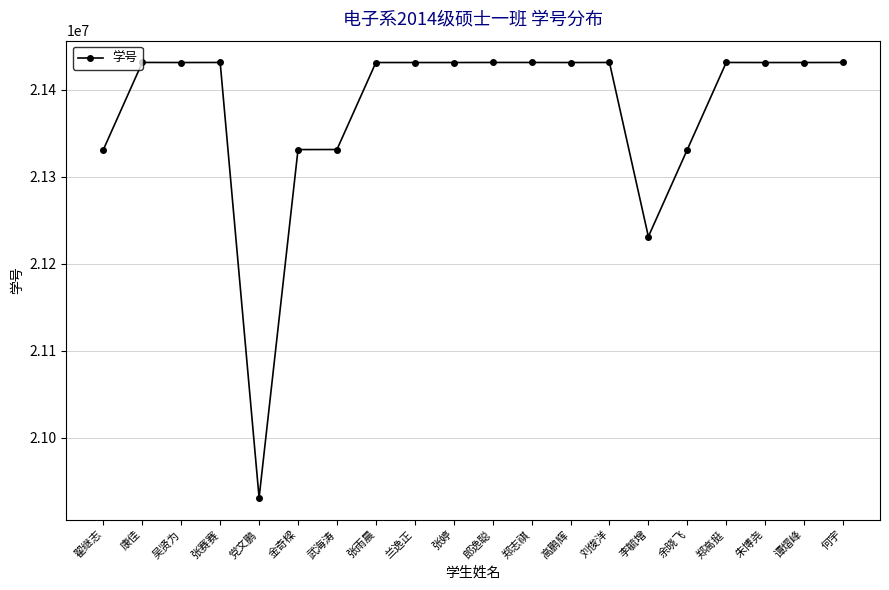

Is it true that the value at 郑志祺 is 5879610?

False